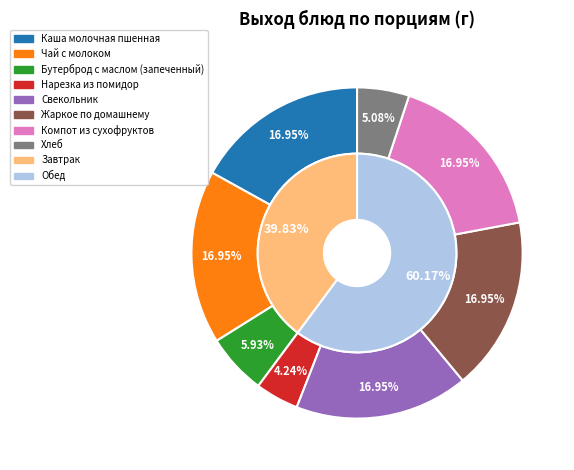

To the nearest percent, what percentage of the pie is Компот из сухофруктов?

17%